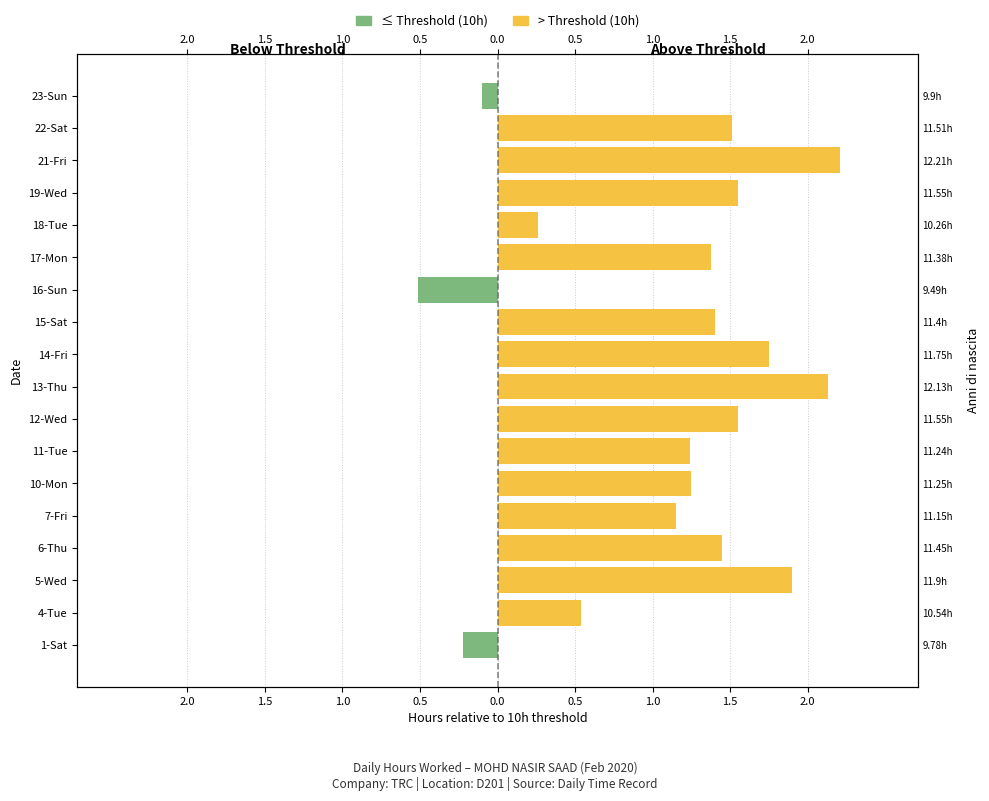

Rank the series by their maximum value, from lowest to highest.

≤ Threshold (10h), > Threshold (10h)